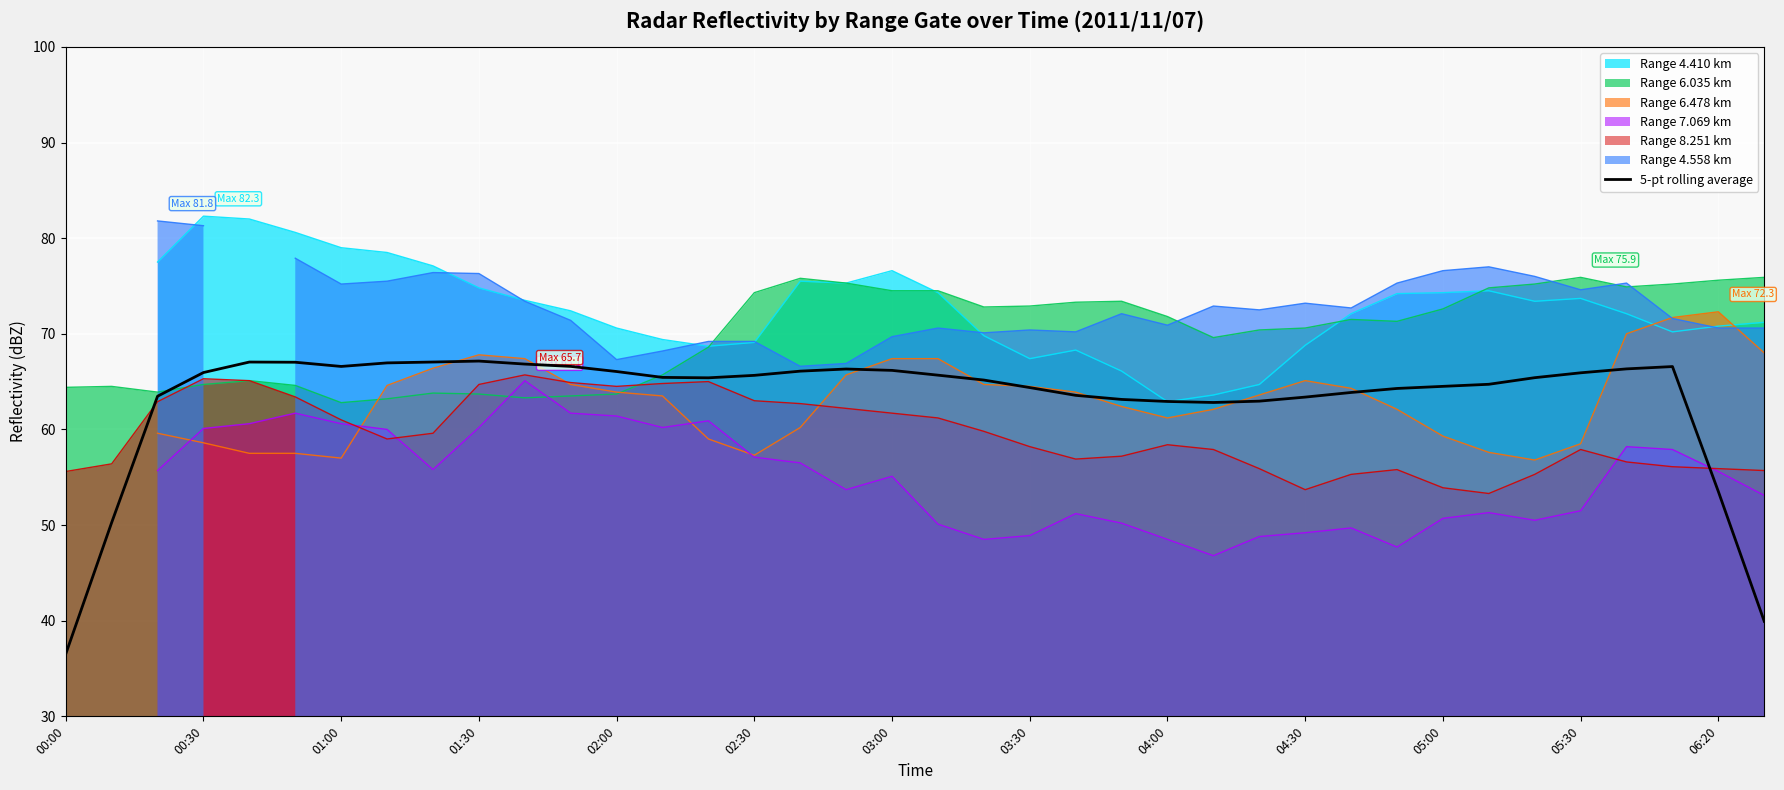

True or false: the data shows 43.4 at 28.

False